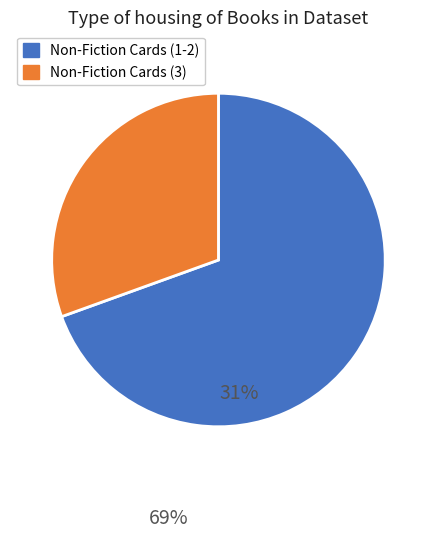

Does any single category account for the majority?

Yes